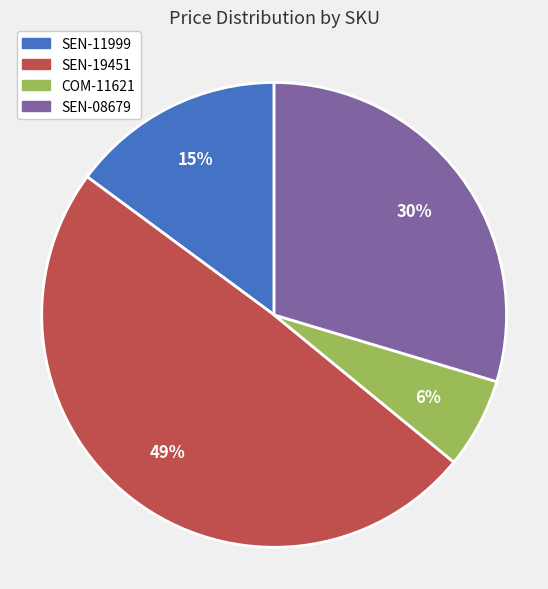

What percentage is the SEN-11999 slice, to the nearest percent?

15%